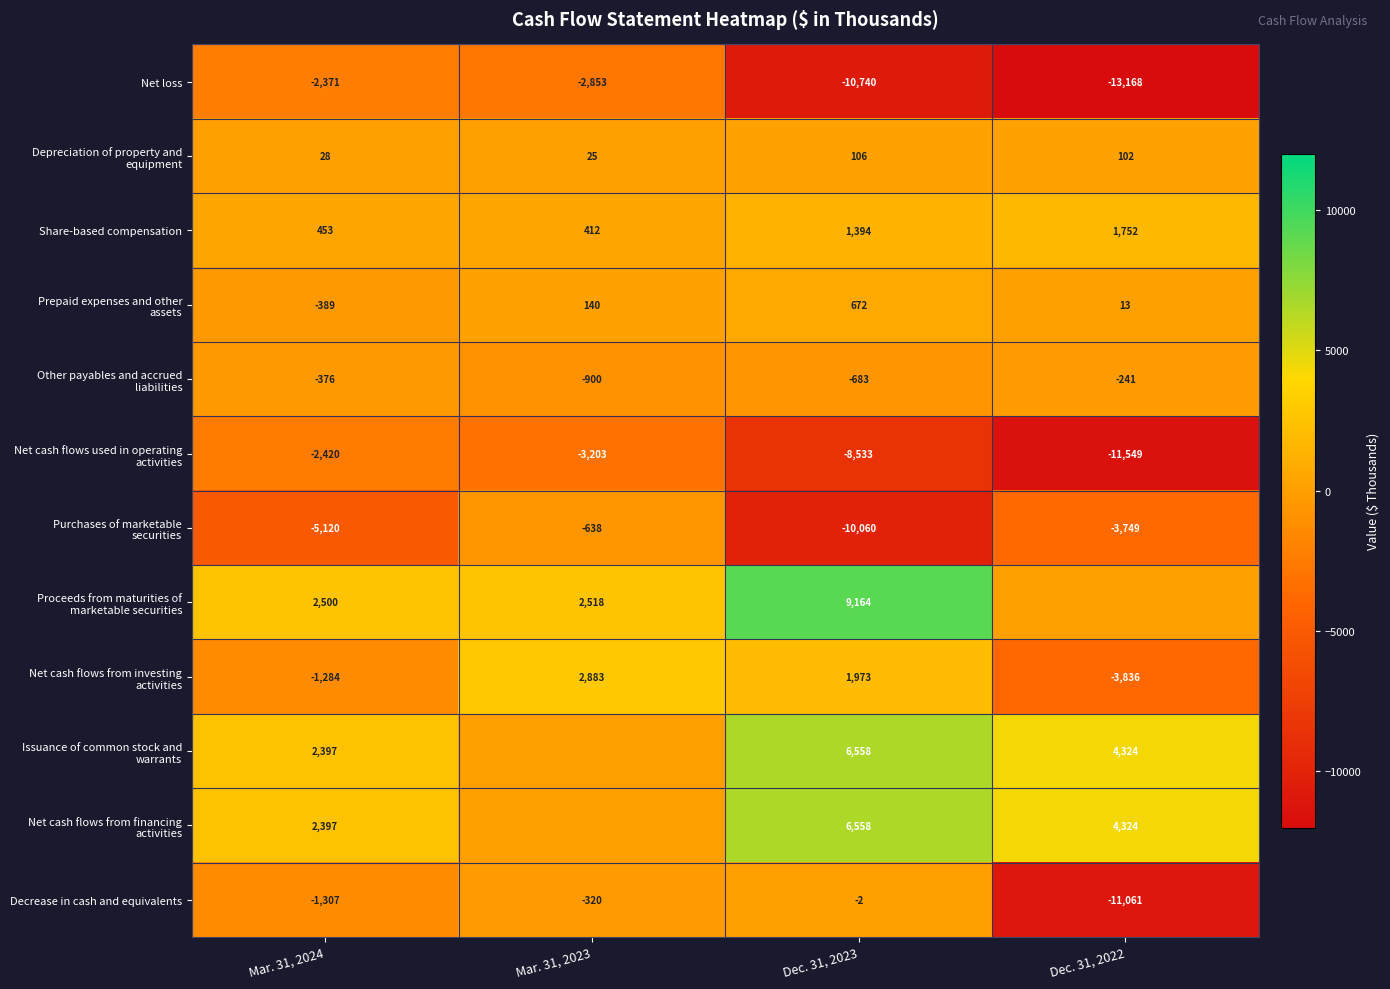

At which label does Net loss first exceed -2853?

Mar. 31, 2024